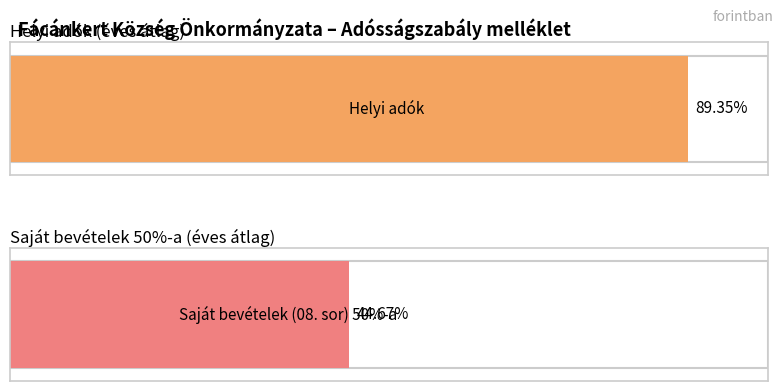

How many data points in Saját bevételek (08. sor) 50%-a are above 17875000?

1